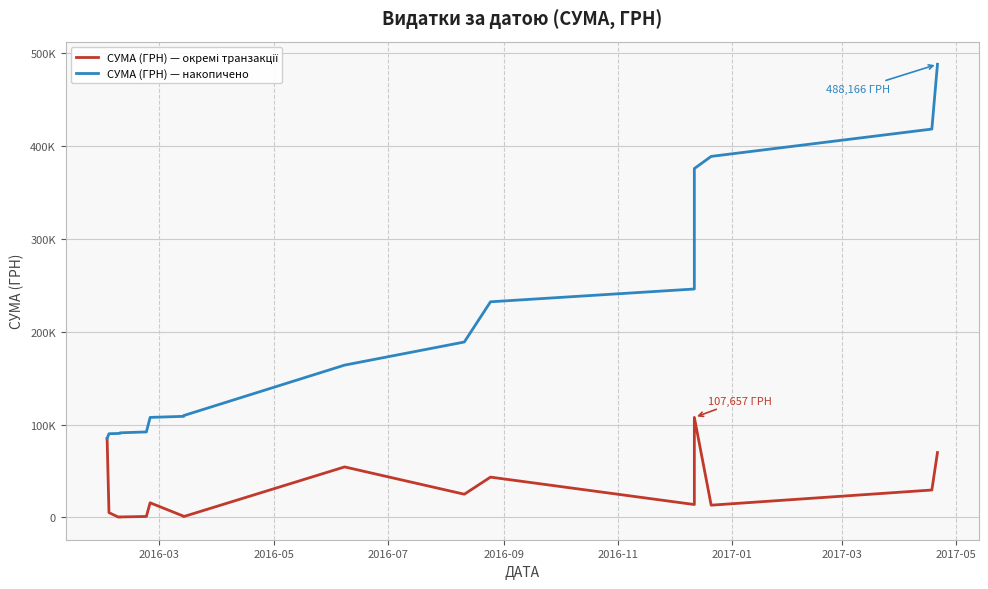

What is the lowest value of the СУМА (ГРН) — накопичено series?

85026.0